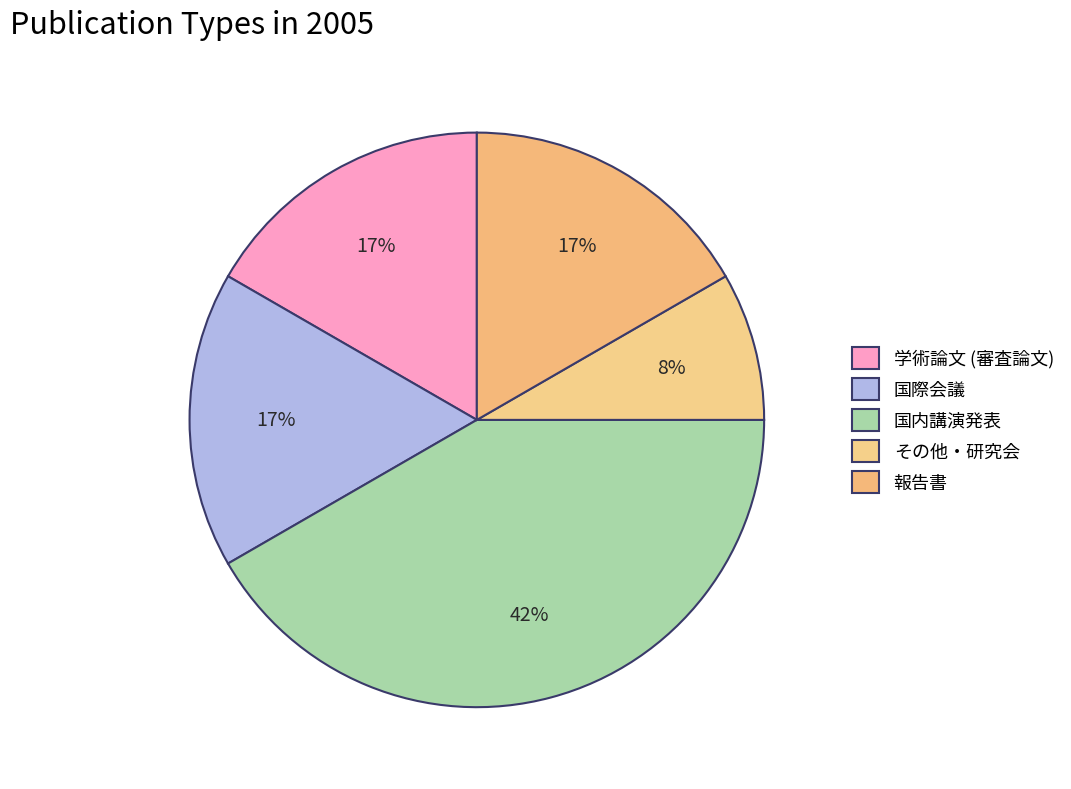

Is it true that 報告書 is 17% of the pie?

True